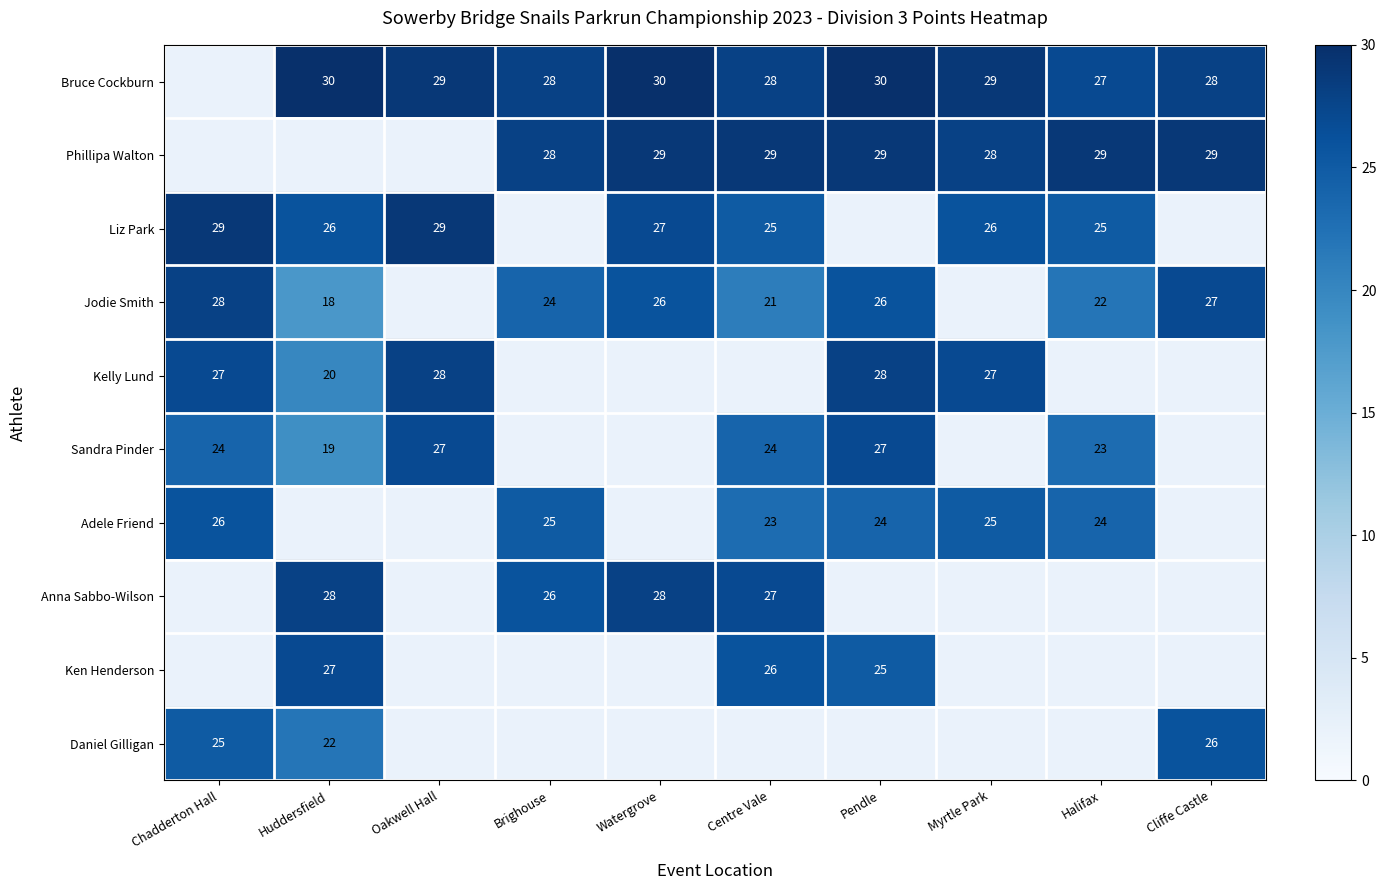

The Bruce Cockburn series shows 51 at Watergrove. True or false?

False